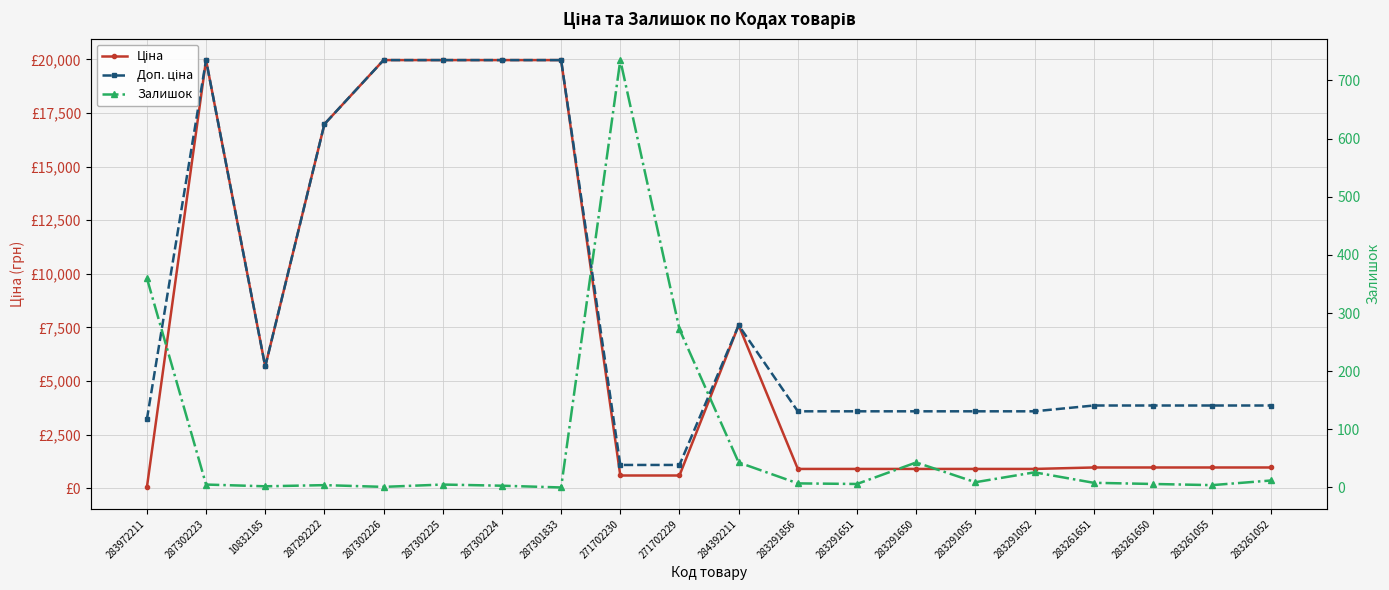

List the labels in order of Доп. ціна value, smallest first.

271702230, 271702229, 283972211, 283291856, 283291651, 283291650, 283291055, 283291052, 283261651, 283261650, 283261055, 283261052, 10832185, 284392211, 287292222, 287302223, 287302226, 287302225, 287302224, 287301833